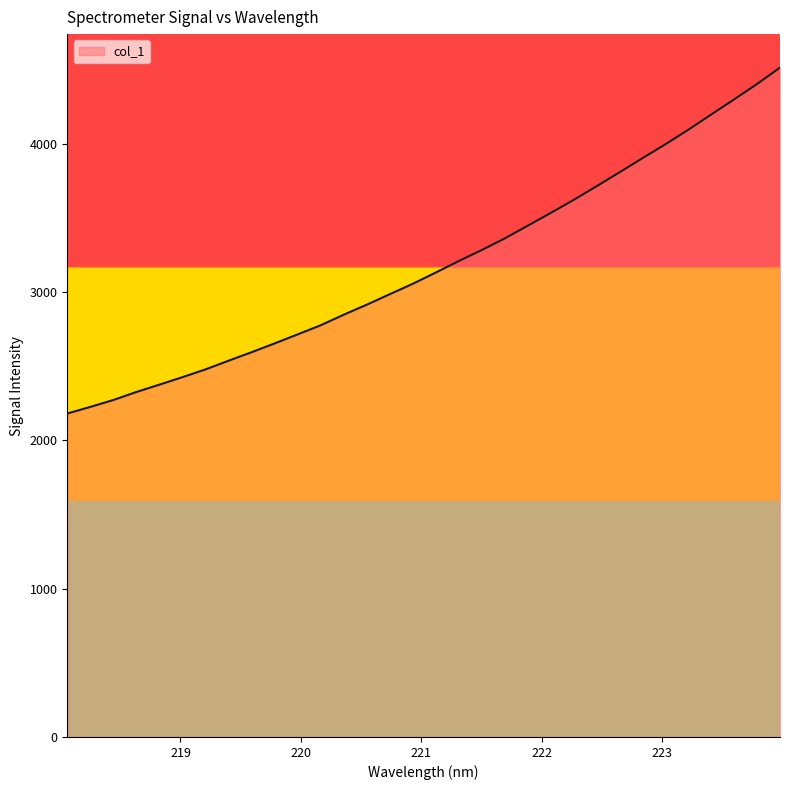

What is the difference between the maximum and minimum values?

2332.5